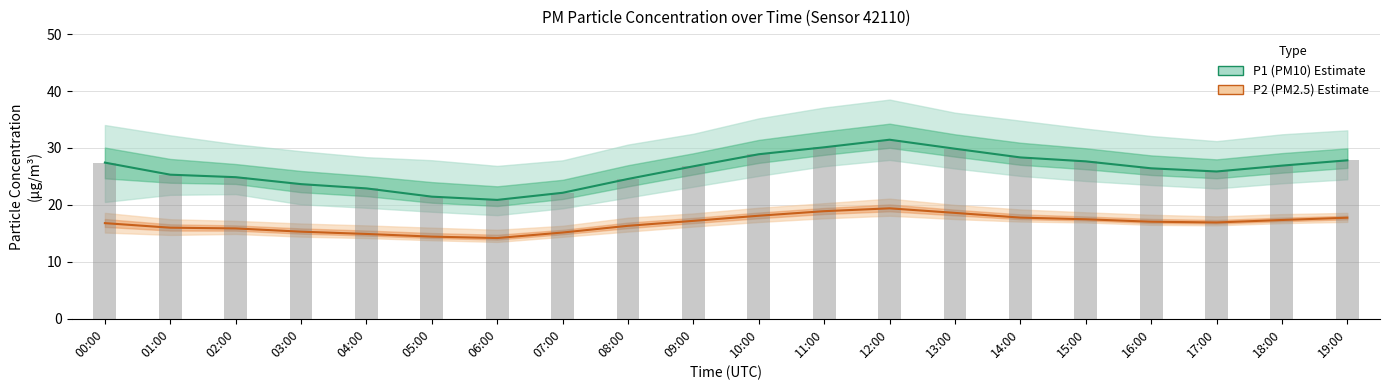

What is the highest value of the P1 (PM10) series?

31.4